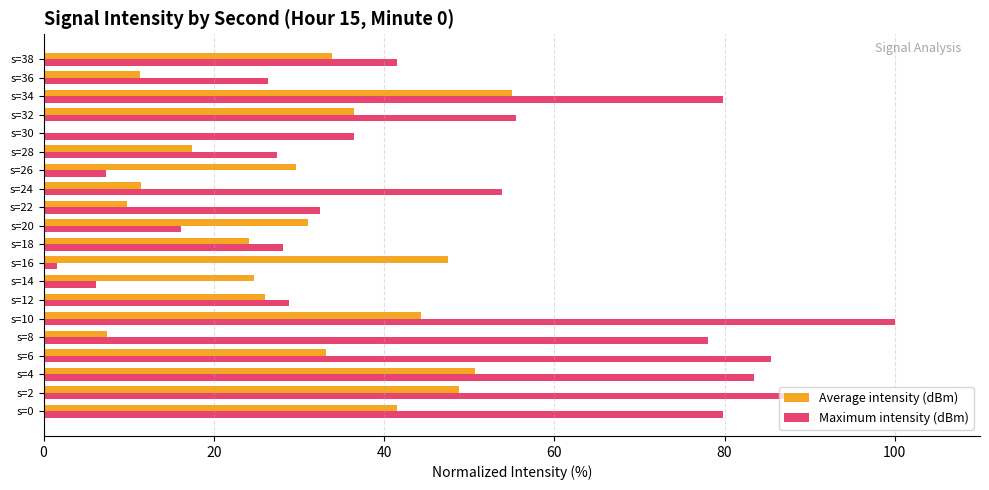

At which category is the sum across all series the highest?

s=10